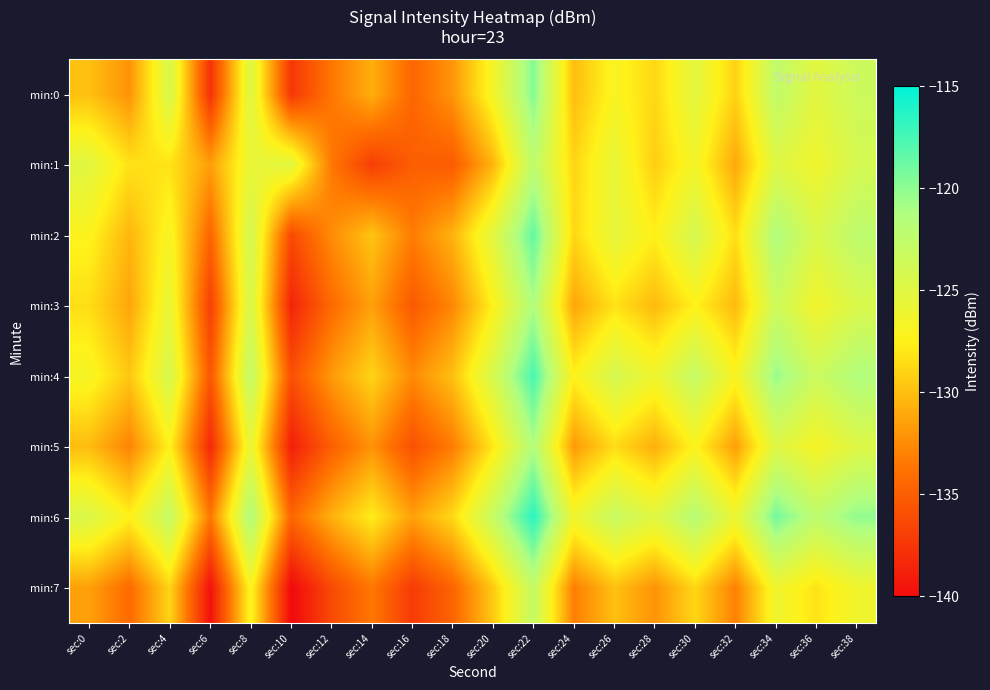

Which series has the largest total across all categories?

min:6